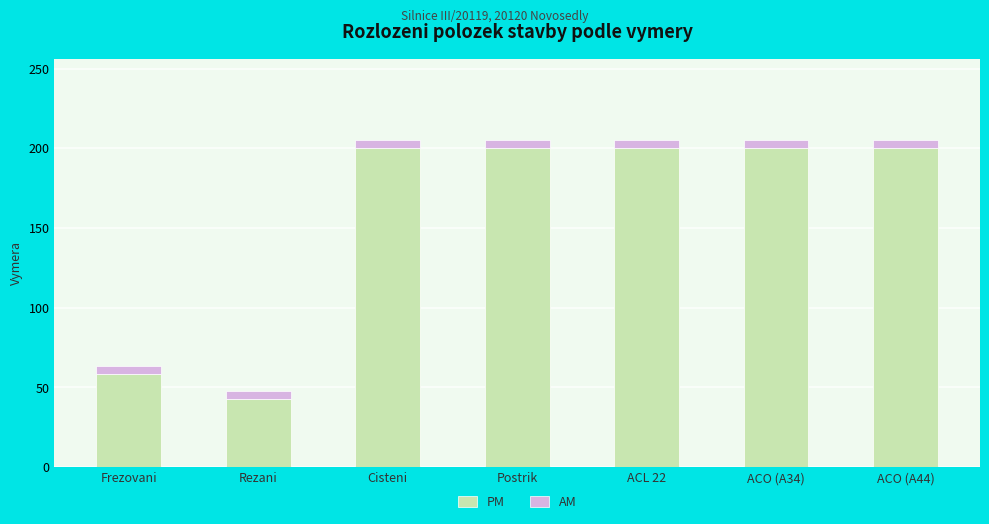

What is the minimum value for PM?

43.0